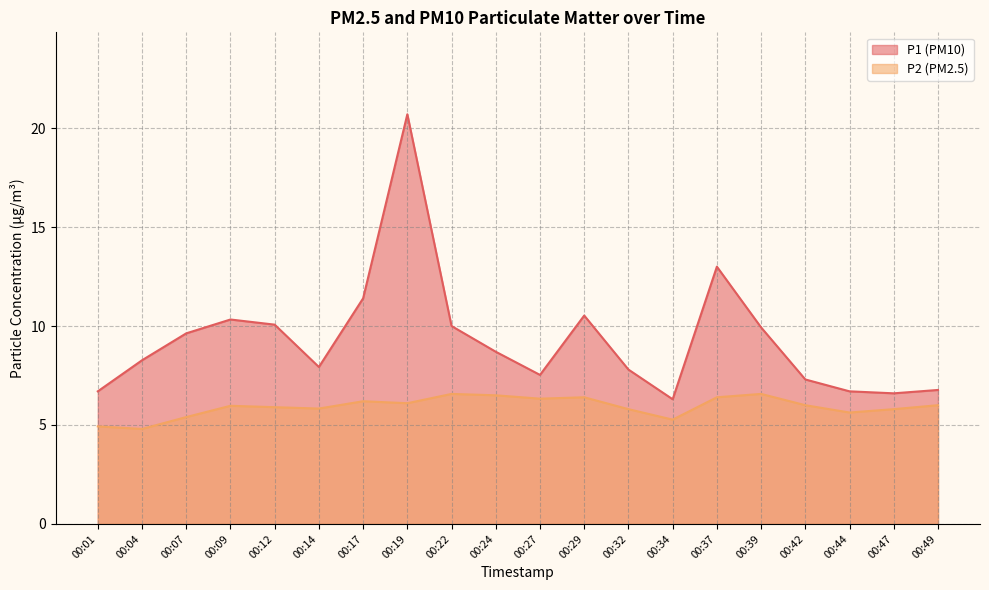

What is the difference between the second highest and second lowest values in the P1 series?

6.4